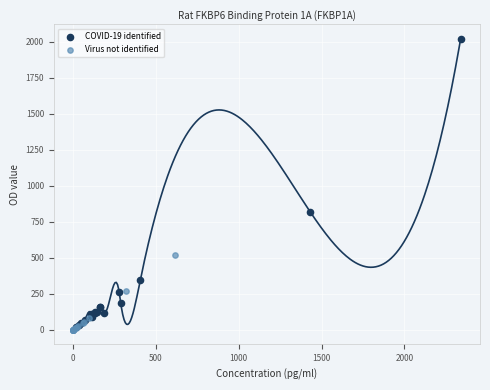

What are all the series names shown in the legend?

COVID-19 identified, Virus not identified